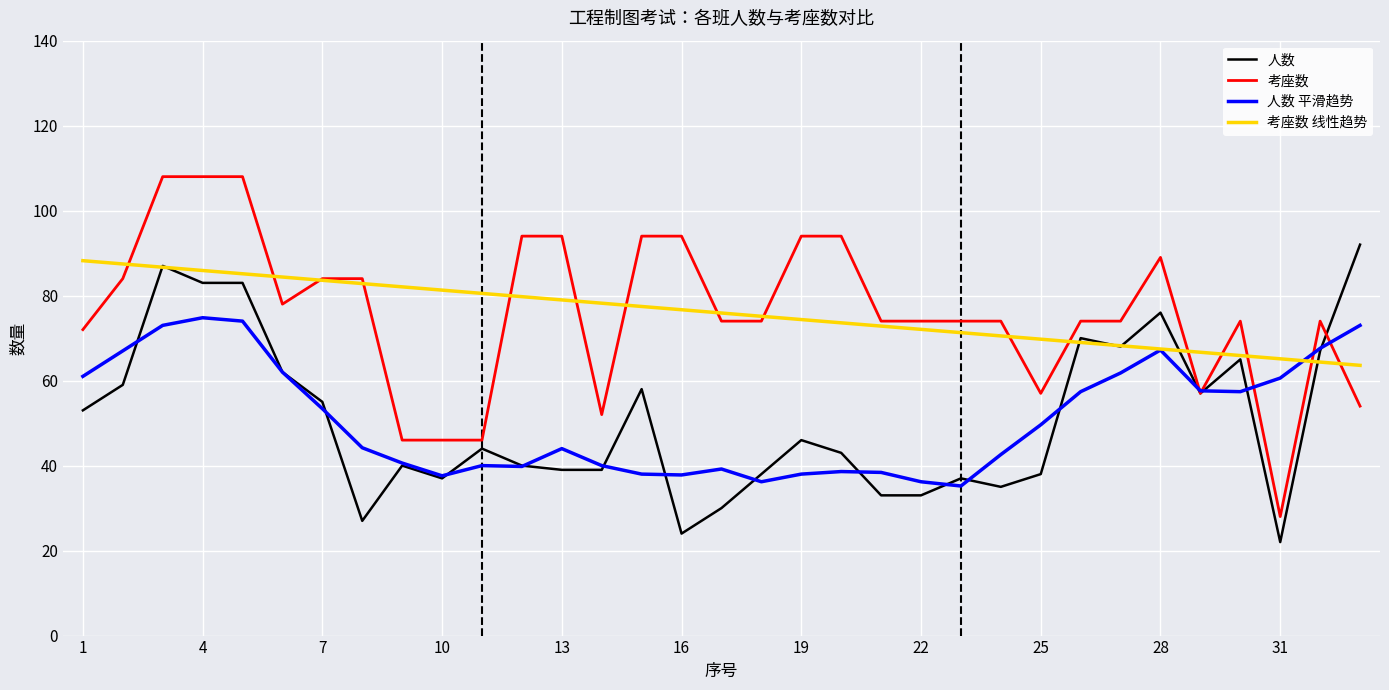

True or false: 人数 has more than 2 interior local peaks.

True